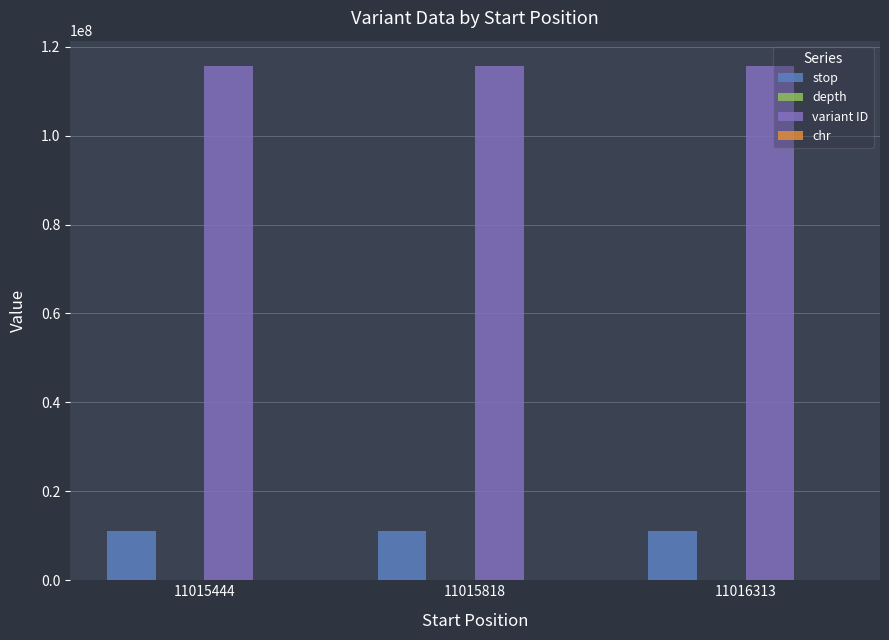

What is the greatest value displayed?

115567845